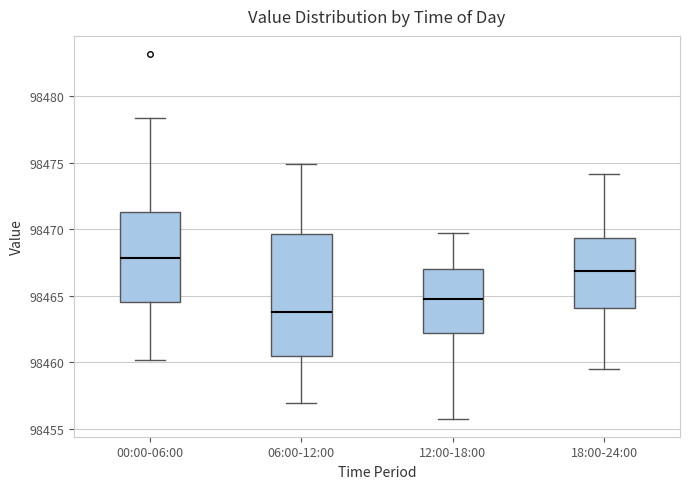

Which box has the highest median line?

00:00-06:00